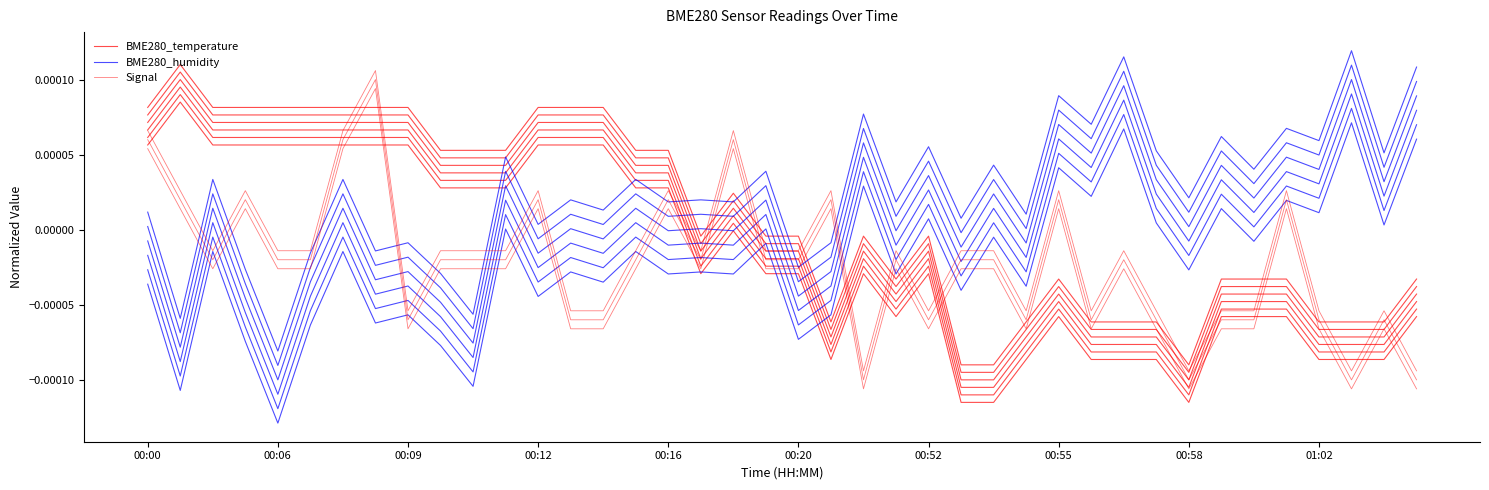

Which series has the largest total across all categories?

BME280_temperature